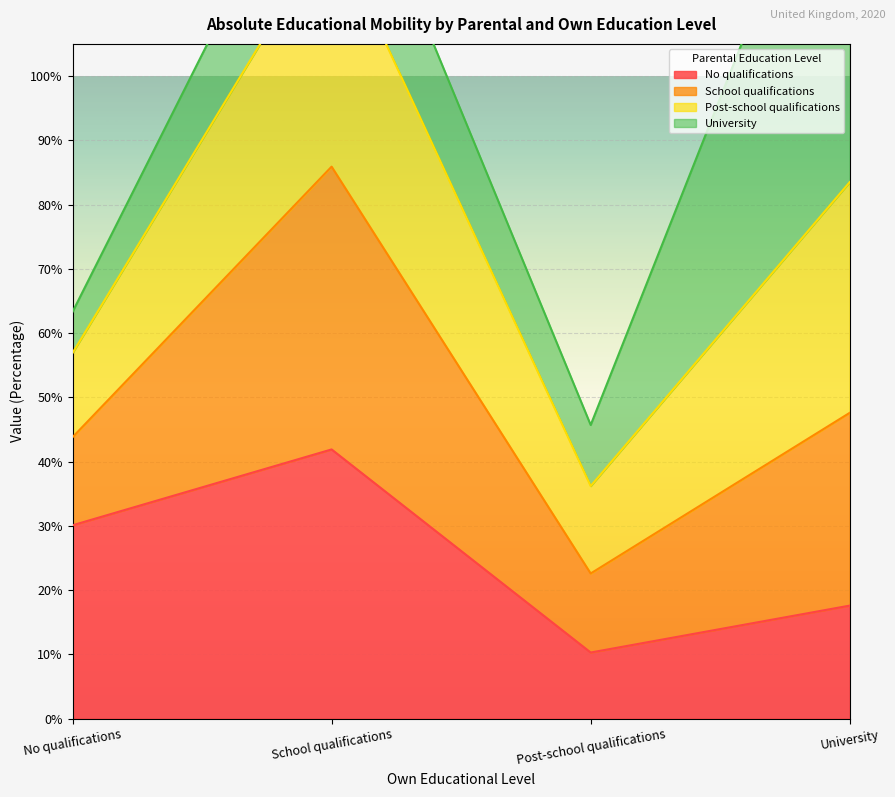

Where is Post-school qualifications nearest to the value 0?

Post-school qualifications